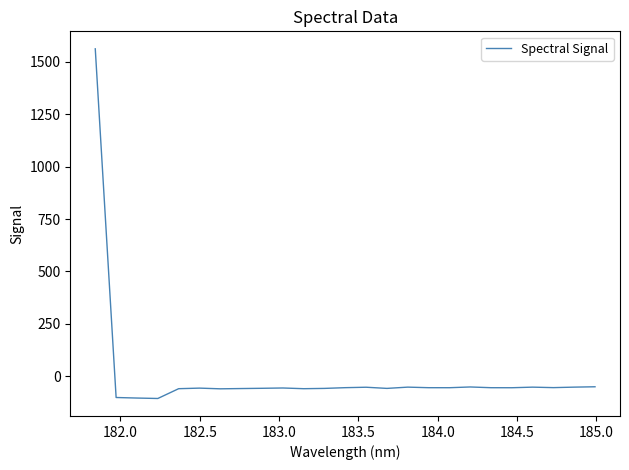

What is the maximum value shown in the chart?

1561.4